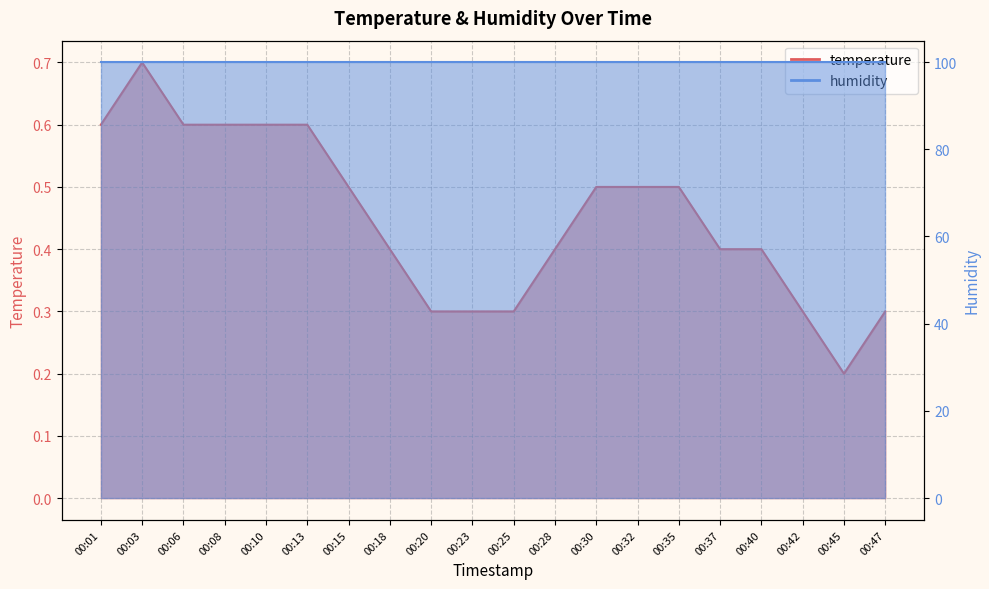

The chart shows a value of 0.3 at 00:10. True or false?

False